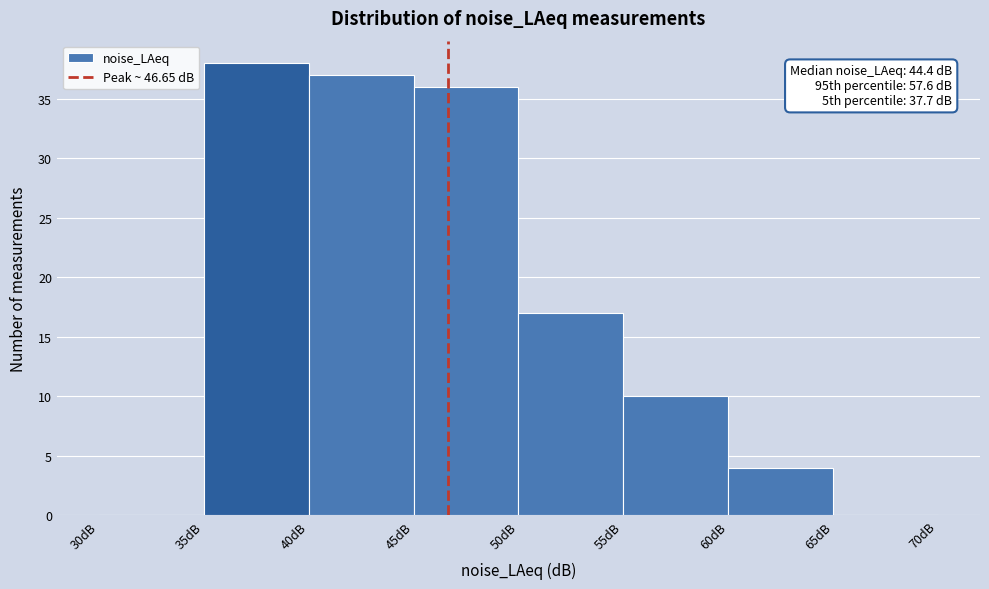

Over which range of the x-axis is the bar tallest?

35 to 40